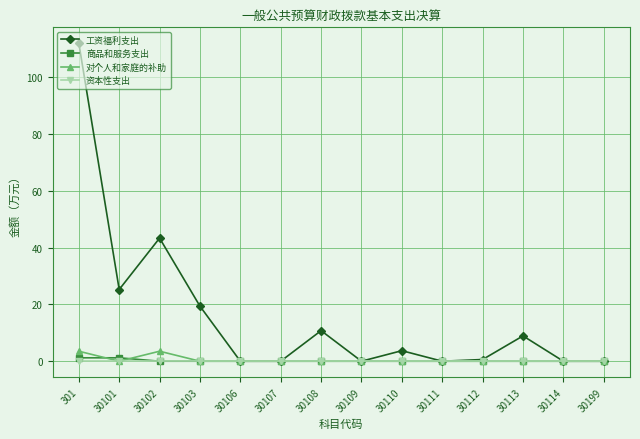

What are all the series names shown in the legend?

工资福利支出, 商品和服务支出, 对个人和家庭的补助, 资本性支出